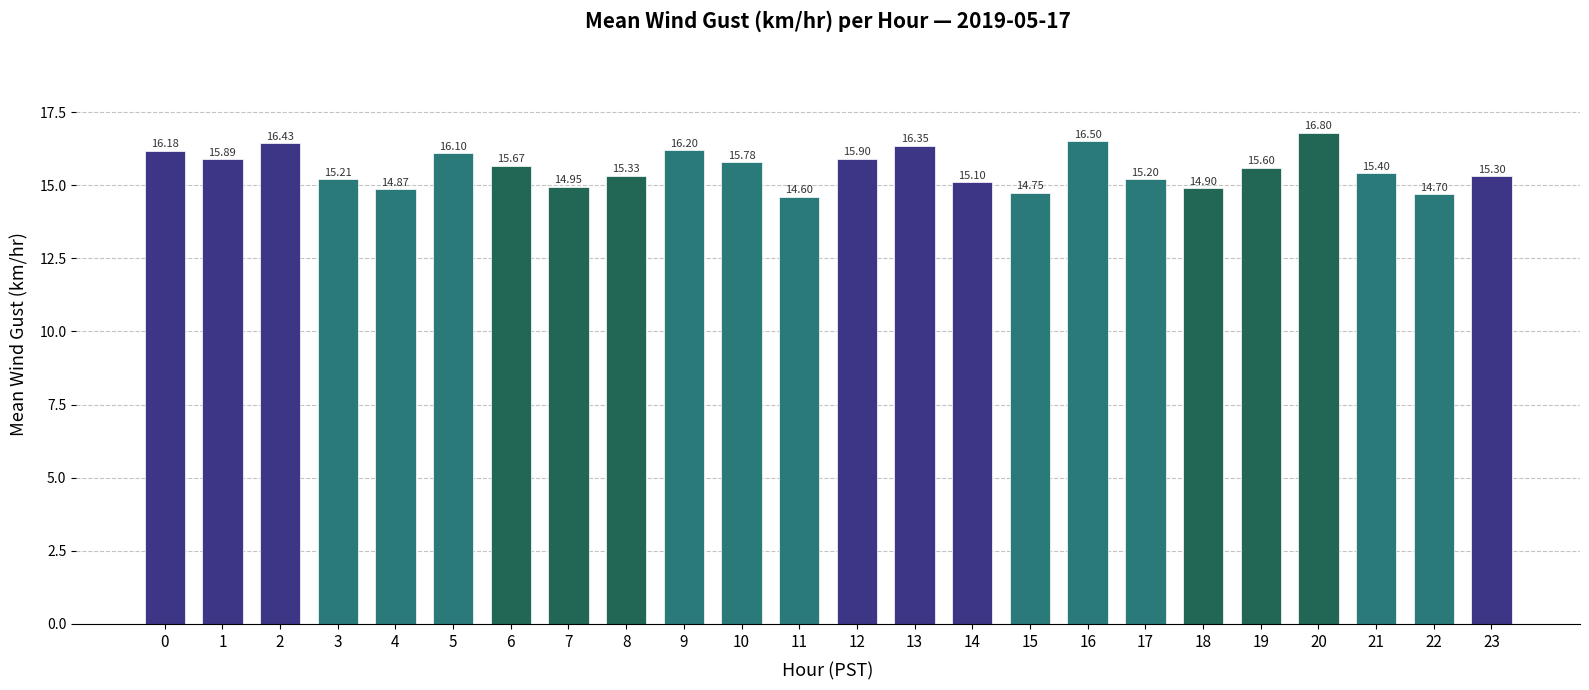

What is the ratio of the value at 15 to the value at 1?

0.9